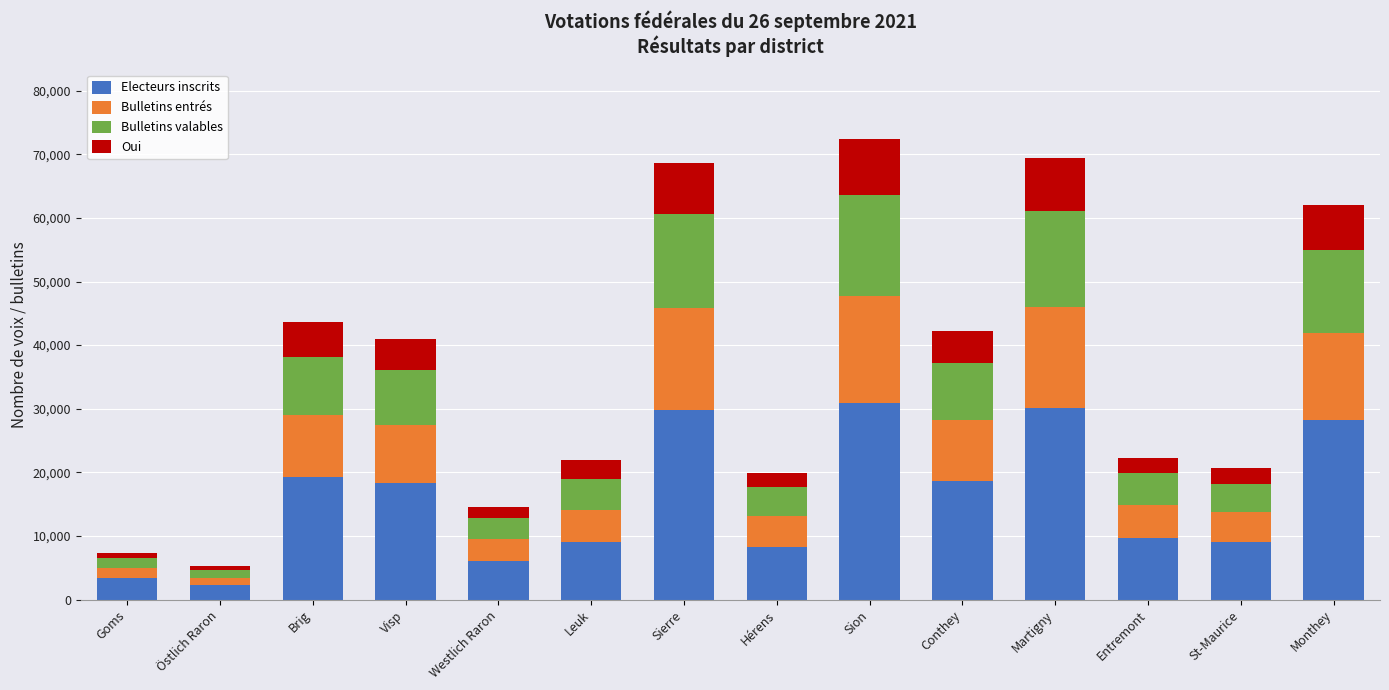

True or false: Electeurs inscrits has a value of 5813 at Leuk.

False